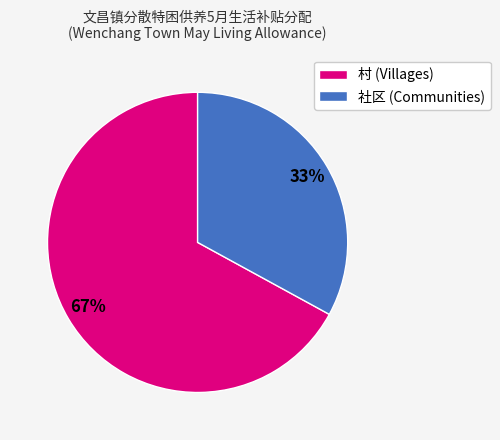

Combined, do 社区 (Communities) and 村 (Villages) account for over 50%?

Yes